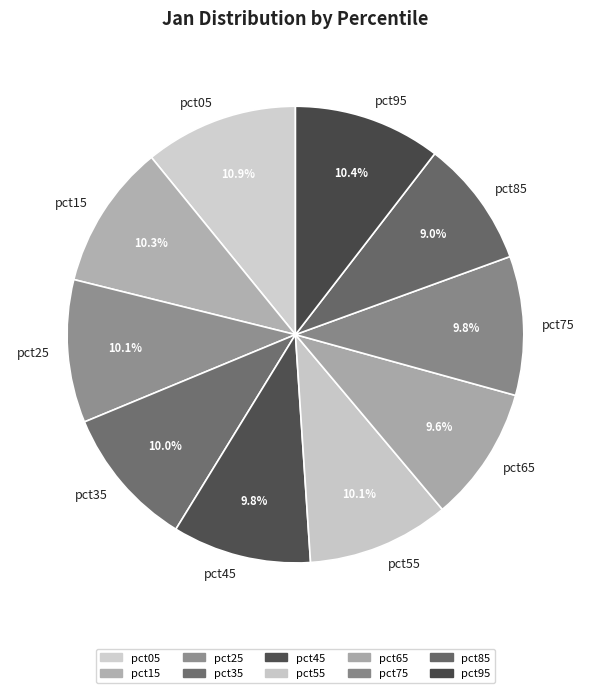

To the nearest percent, what percentage of the pie is pct25?

10%